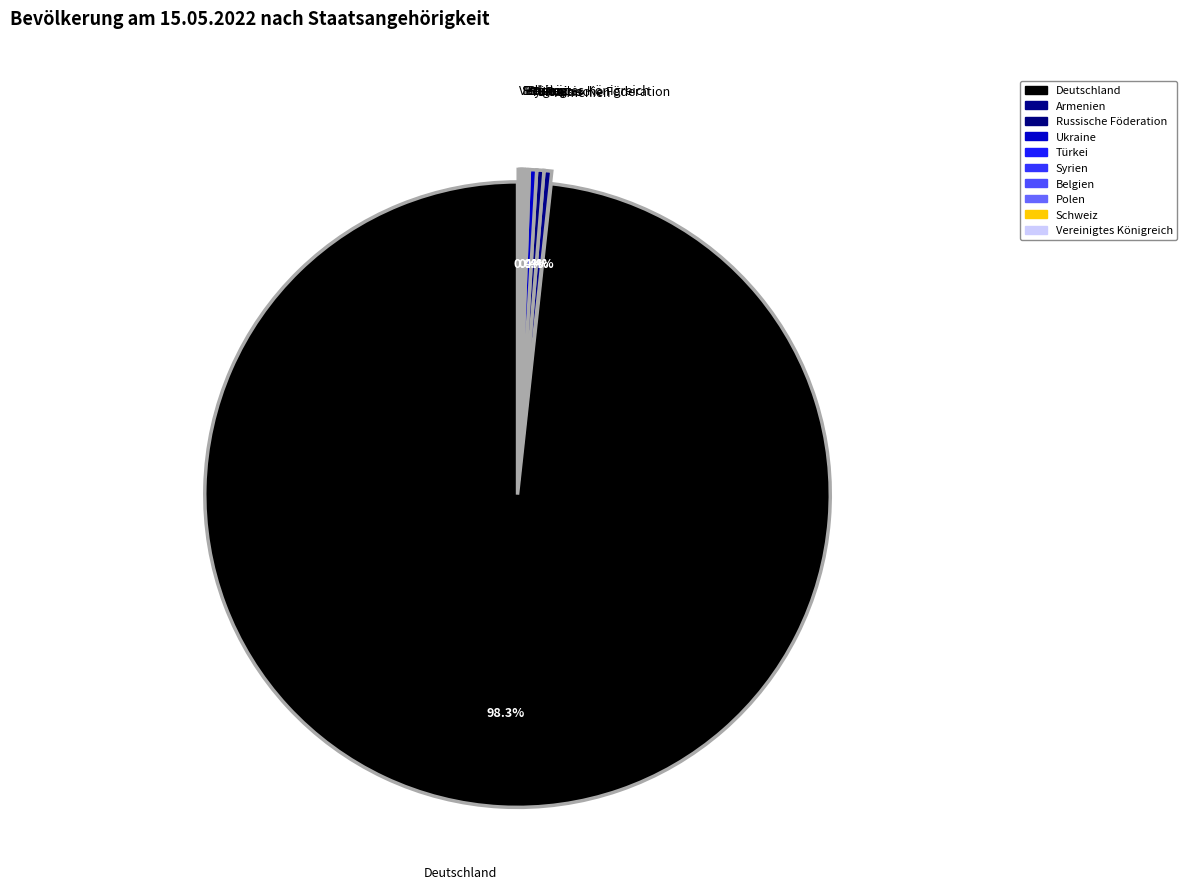

What percentage is NOT represented by Vereinigtes Königreich?

99.9%